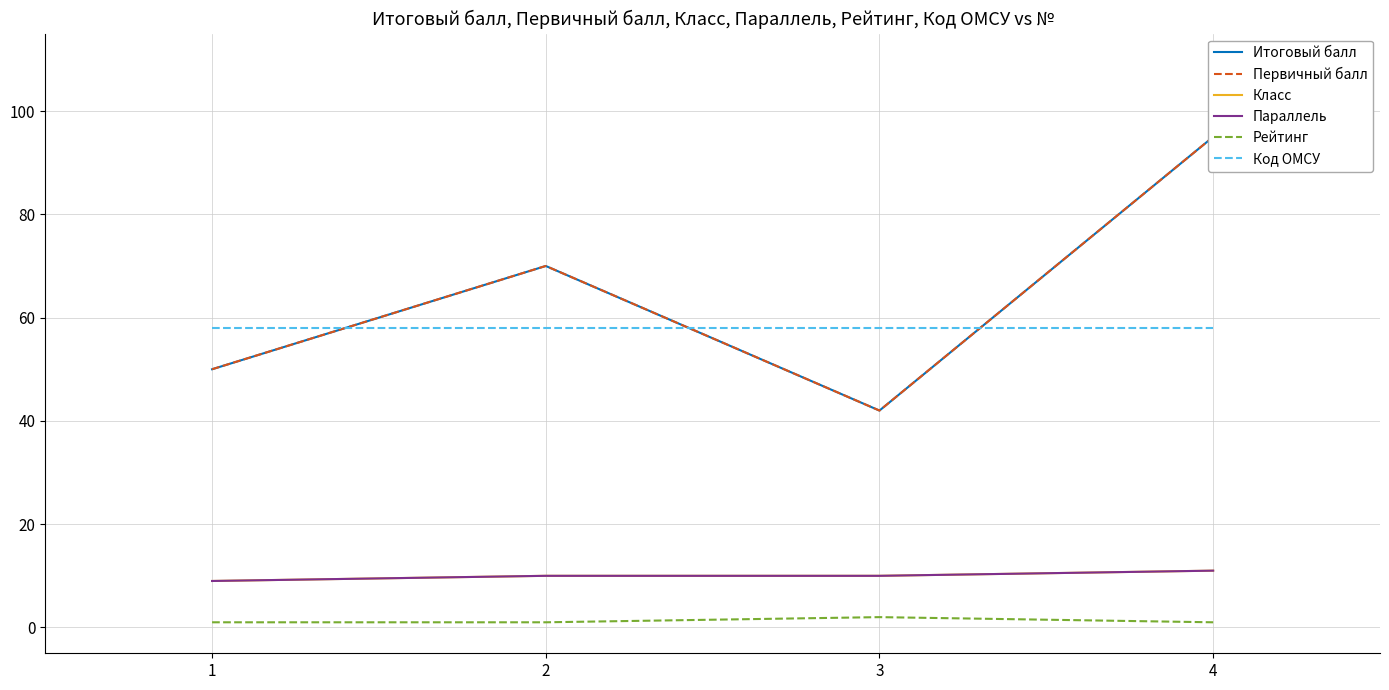

Reading right to left, transcribe all the data shown in this chart.

Итоговый балл: 95	42	70	50
Первичный балл: 95	42	70	50
Класс: 11	10	10	9
Параллель: 11	10	10	9
Рейтинг: 1	2	1	1
Код ОМСУ: 58	58	58	58